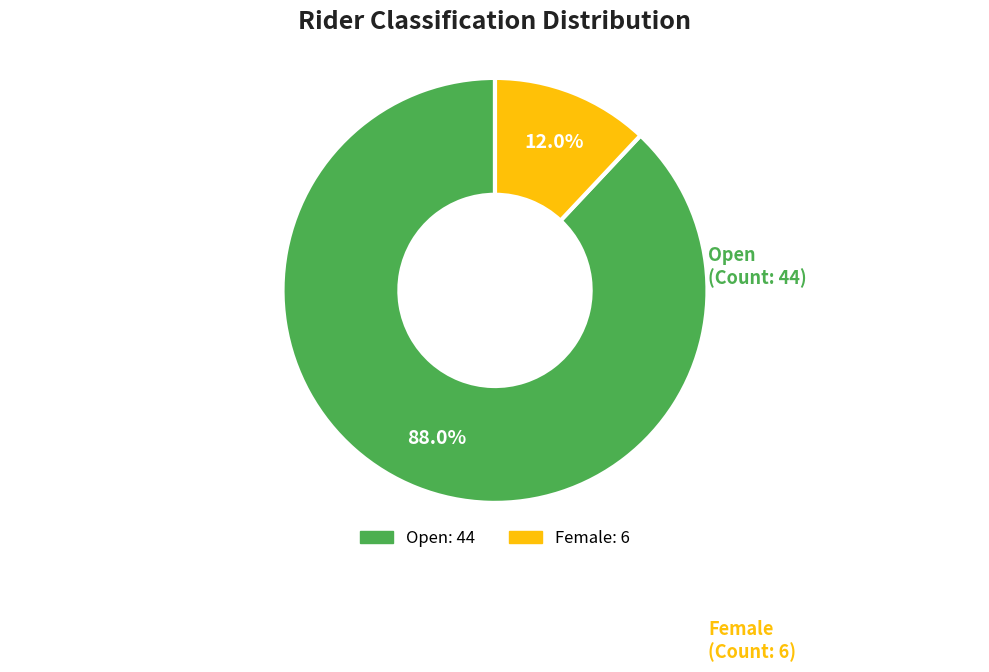

Is there any slice that represents more than half of the pie?

Yes